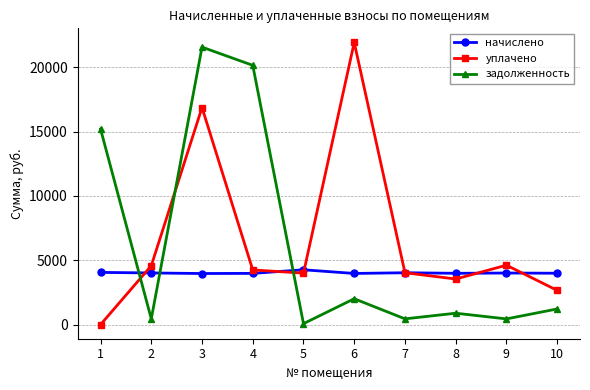

What is the value of the начислено point at the 6th from the left?

3977.1